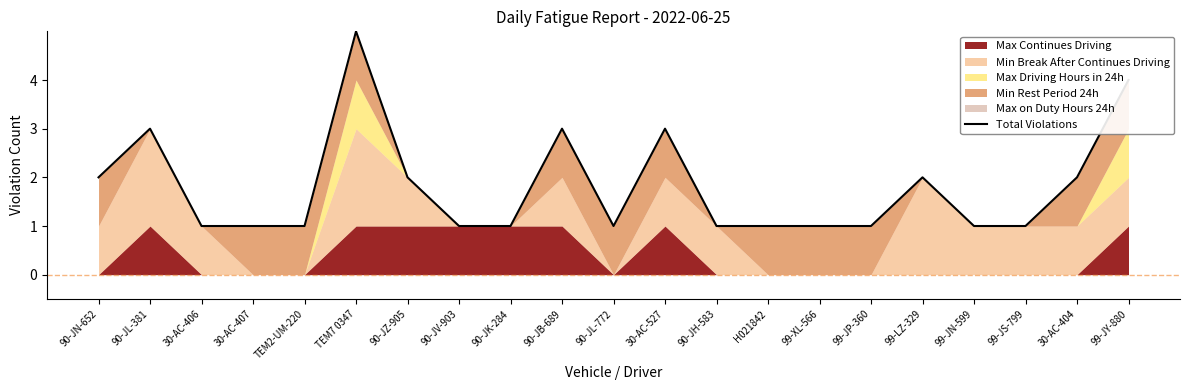

What is the difference between the second highest and minimum values?

3